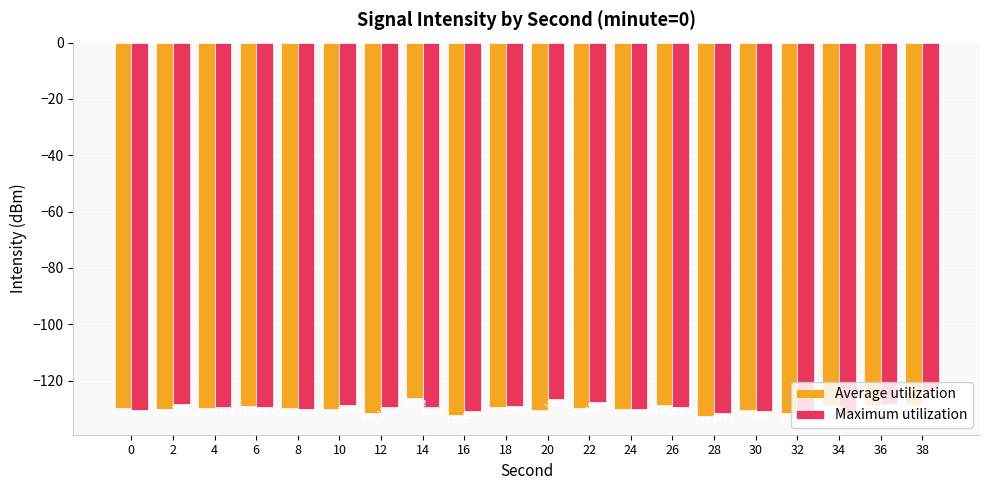

The Average utilization series shows -51.2 at 28. True or false?

False